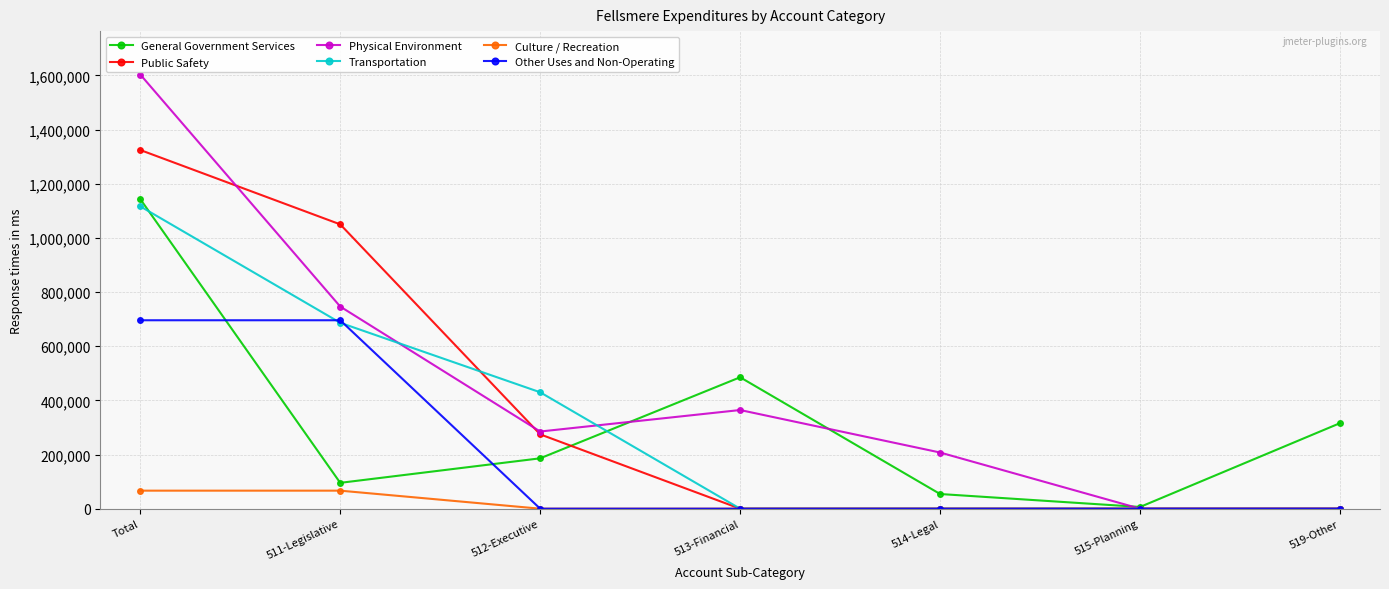

What is the sum of the Transportation values at Total and 512-Executive?

1546204